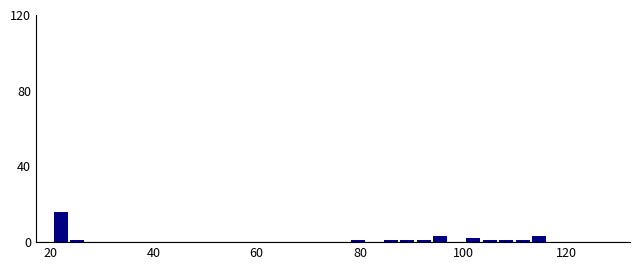

Around what value on the x-axis is the tallest bar? Give the approximate position of its centre, as read against the axis.

22